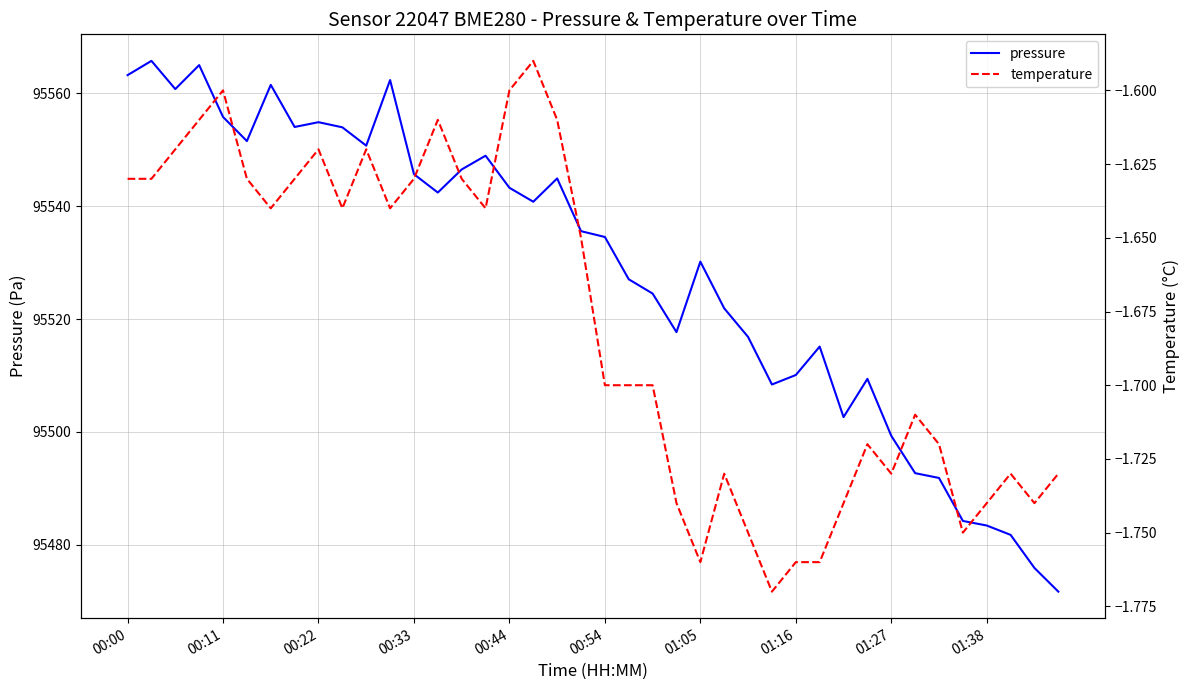

The value of pressure at 01:16 is 95510.1. True or false?

True